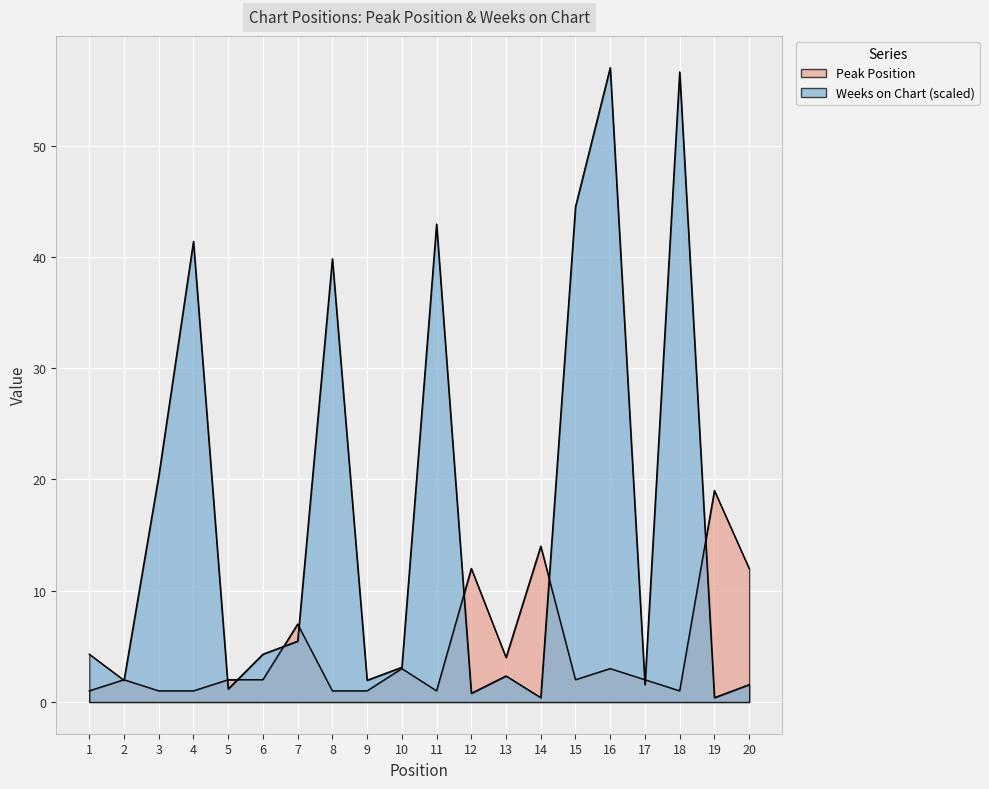

True or false: Peak Position has a value of 1.8 at 4.

False